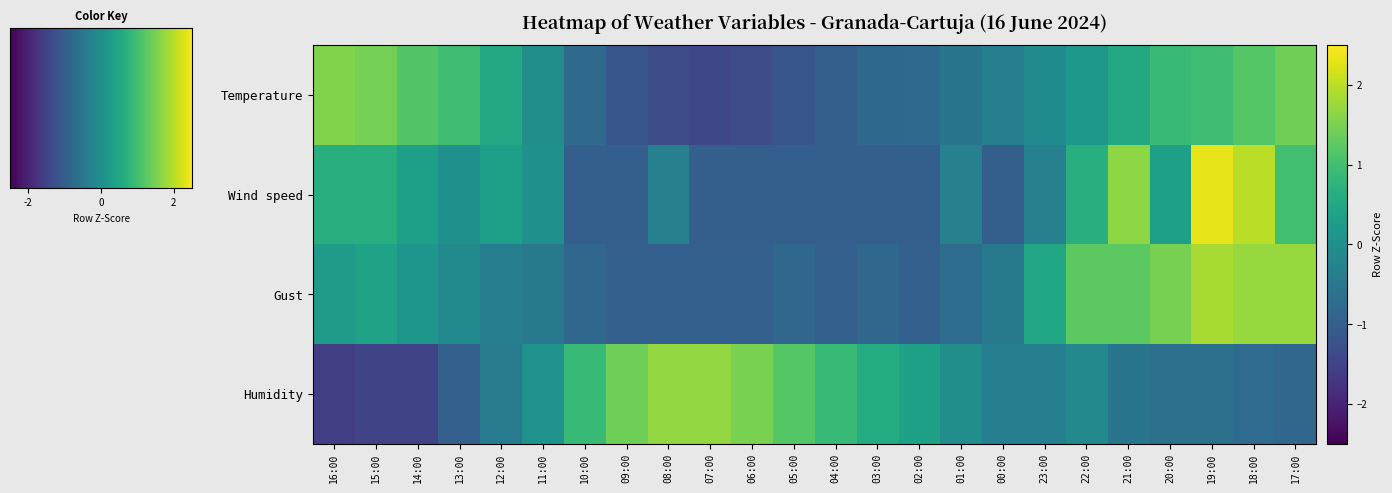

Reading right to left, what are all the values shown in this chart?

Temperature: 1.4	1.2	1.0	0.9	0.5	0.2	-0.1	-0.3	-0.6	-0.8	-0.8	-1.0	-1.2	-1.3	-1.4	-1.4	-1.2	-0.8	-0.0	0.5	1.0	1.2	1.5	1.6
Wind speed: 1.0	2.0	2.3	0.3	1.7	0.7	-0.3	-1.0	-0.3	-1.0	-1.0	-1.0	-1.0	-1.0	-1.0	-0.3	-1.0	-1.0	0.0	0.3	0.0	0.3	0.7	0.7
Gust: 1.7	1.7	1.8	1.5	1.2	1.2	0.5	-0.5	-0.7	-1.0	-0.8	-1.0	-0.8	-1.0	-1.0	-1.0	-1.0	-0.8	-0.5	-0.4	-0.1	0.1	0.4	0.3
Humidity: -0.9	-0.8	-0.7	-0.7	-0.5	-0.1	-0.3	-0.3	-0.0	0.4	0.6	0.9	1.2	1.5	1.7	1.7	1.4	0.9	0.1	-0.4	-1.0	-1.5	-1.5	-1.6